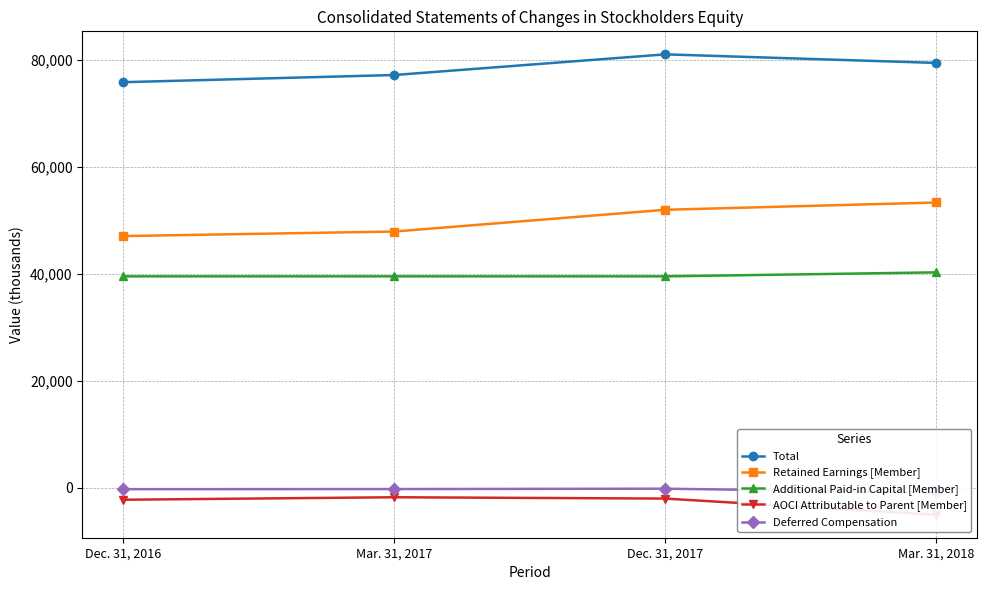

True or false: Total and AOCI Attributable to Parent [Member] cross at least once.

False